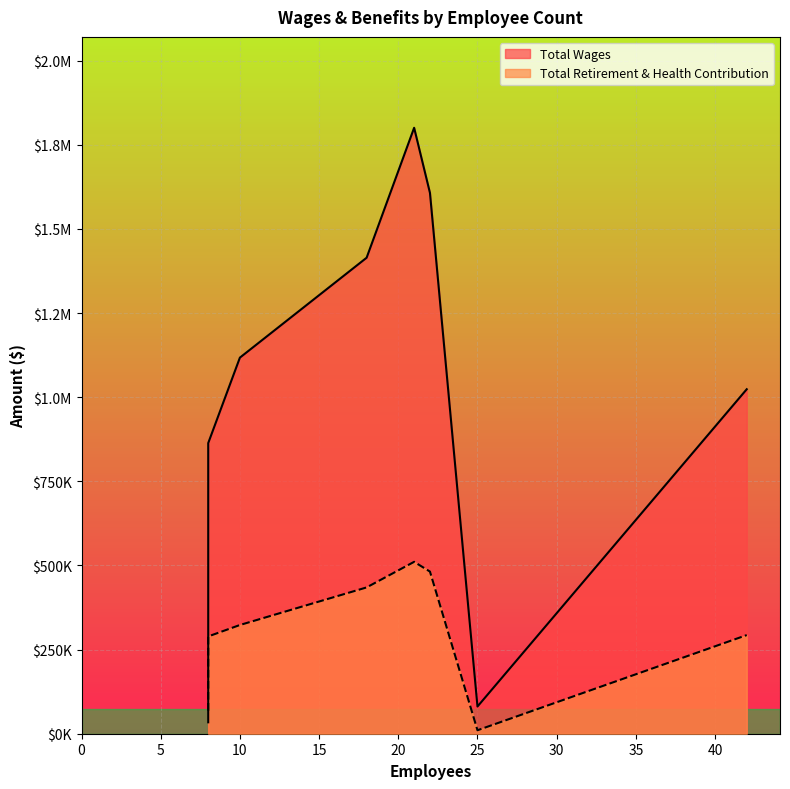

How many data points in Total Wages are less than 1117699?

4